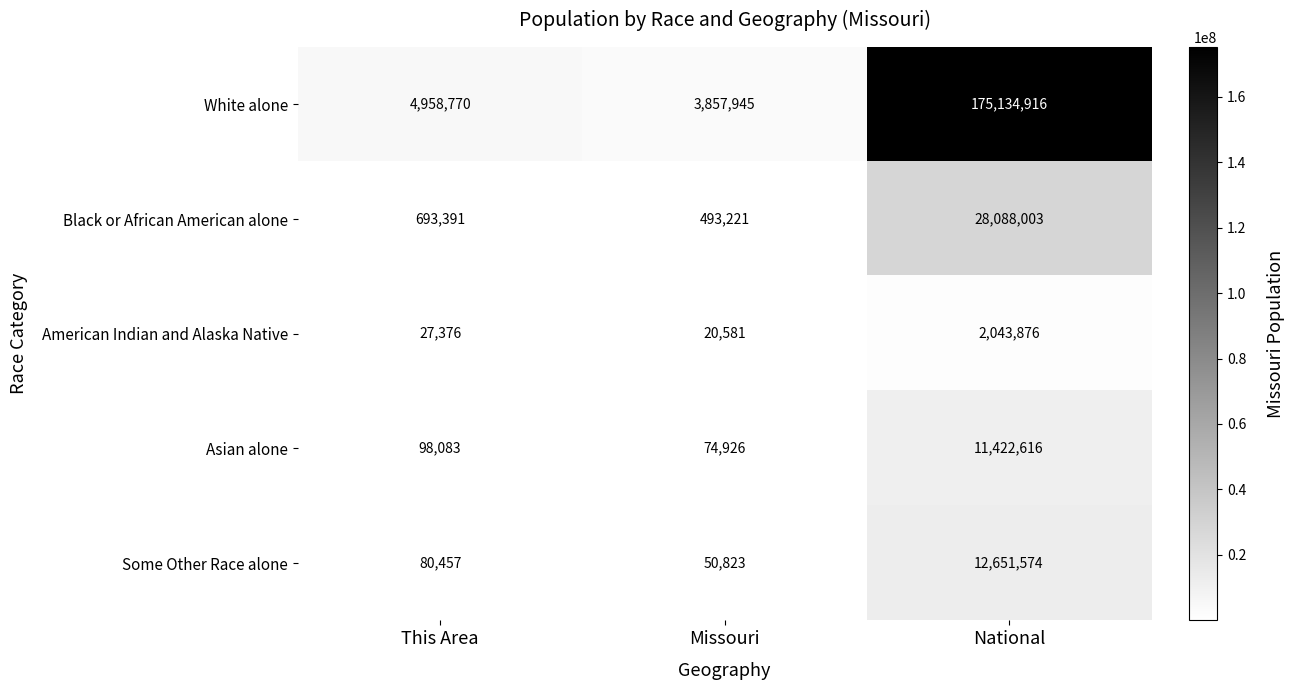

Rank the series at National from lowest to highest value.

American Indian and Alaska Native, Asian alone, Some Other Race alone, Black or African American alone, White alone